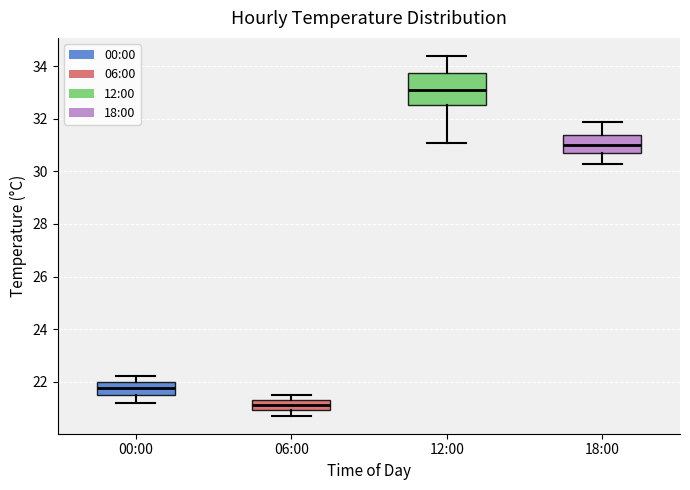

Where does the median line of the box for 18:00 sit on the y-axis? The values are not printed on the chart, so give them approximately, as read against the axis.

31.0